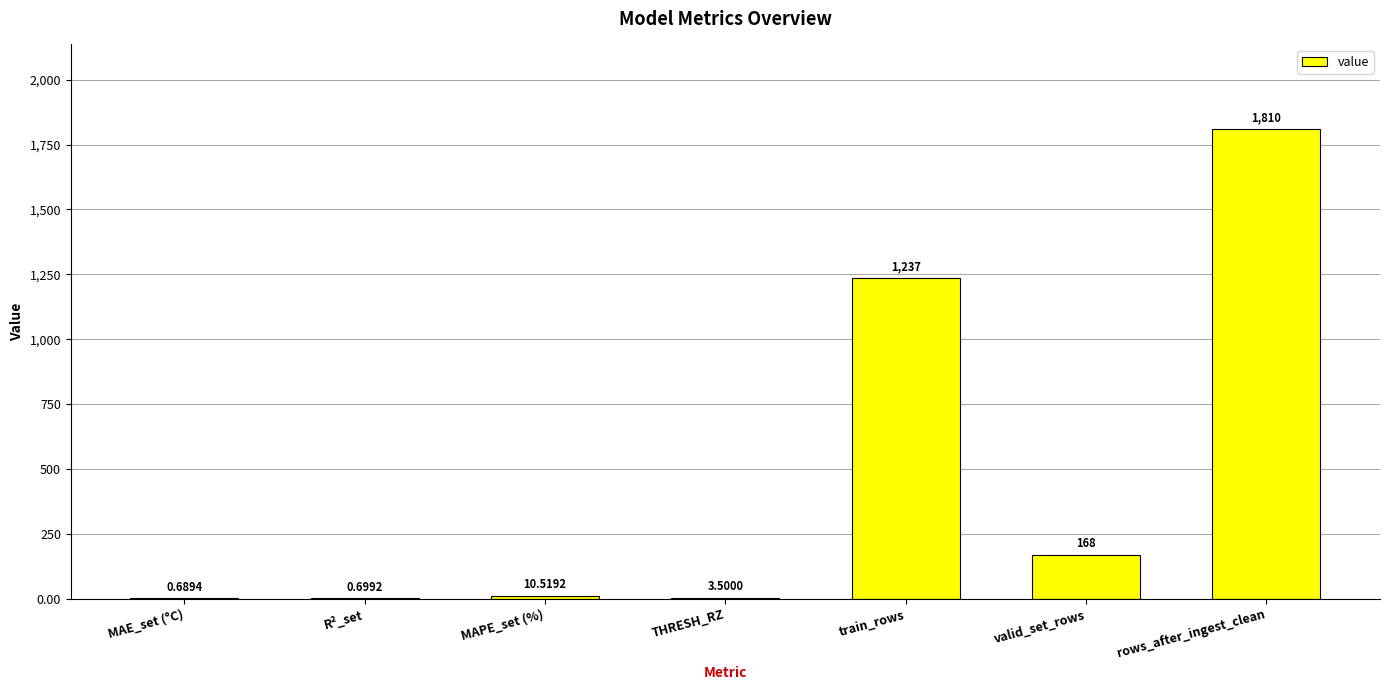

Count the number of categories in the chart.

7